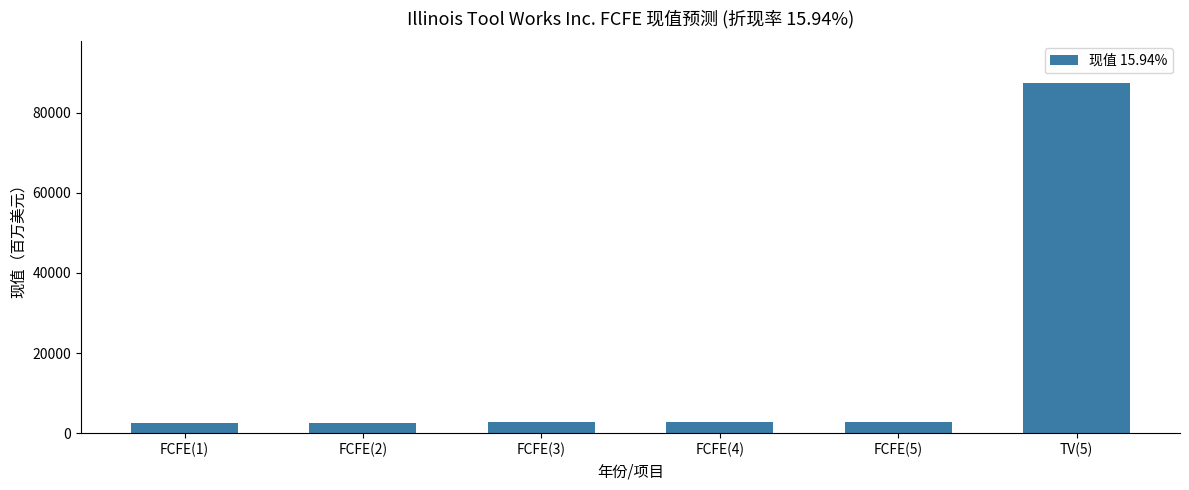

How many bars are there in total?

6